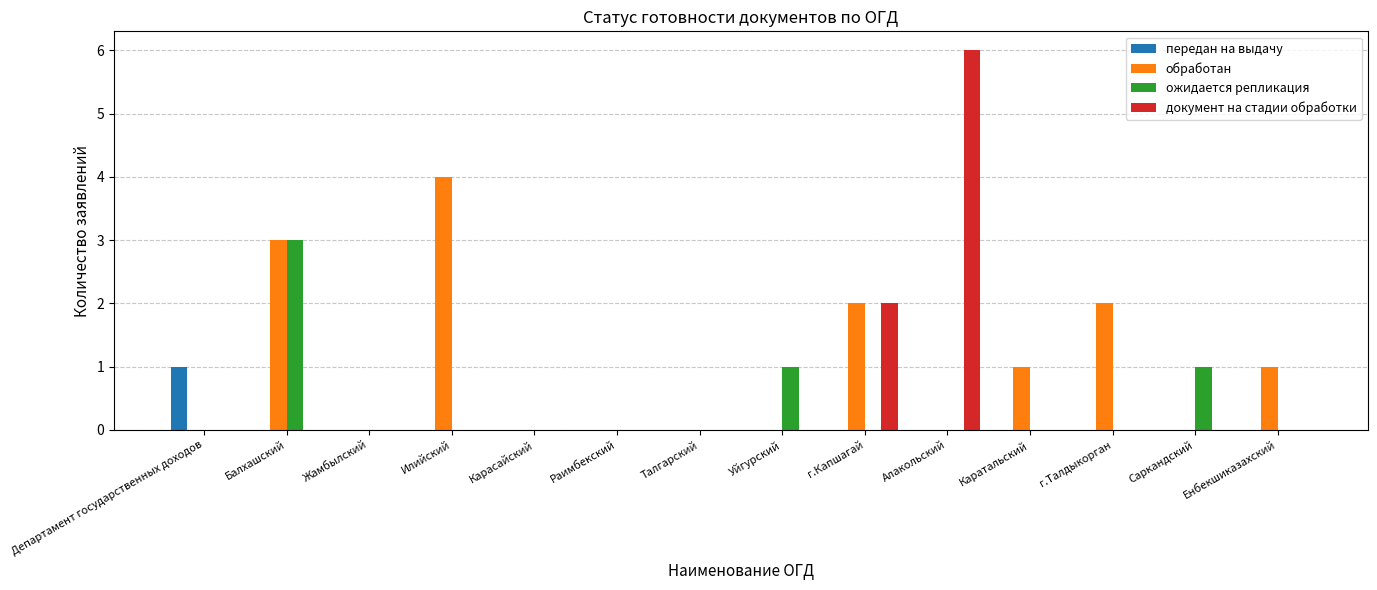

Between Алакольский and Саркандский, which series saw the biggest shift?

документ на стадии обработки